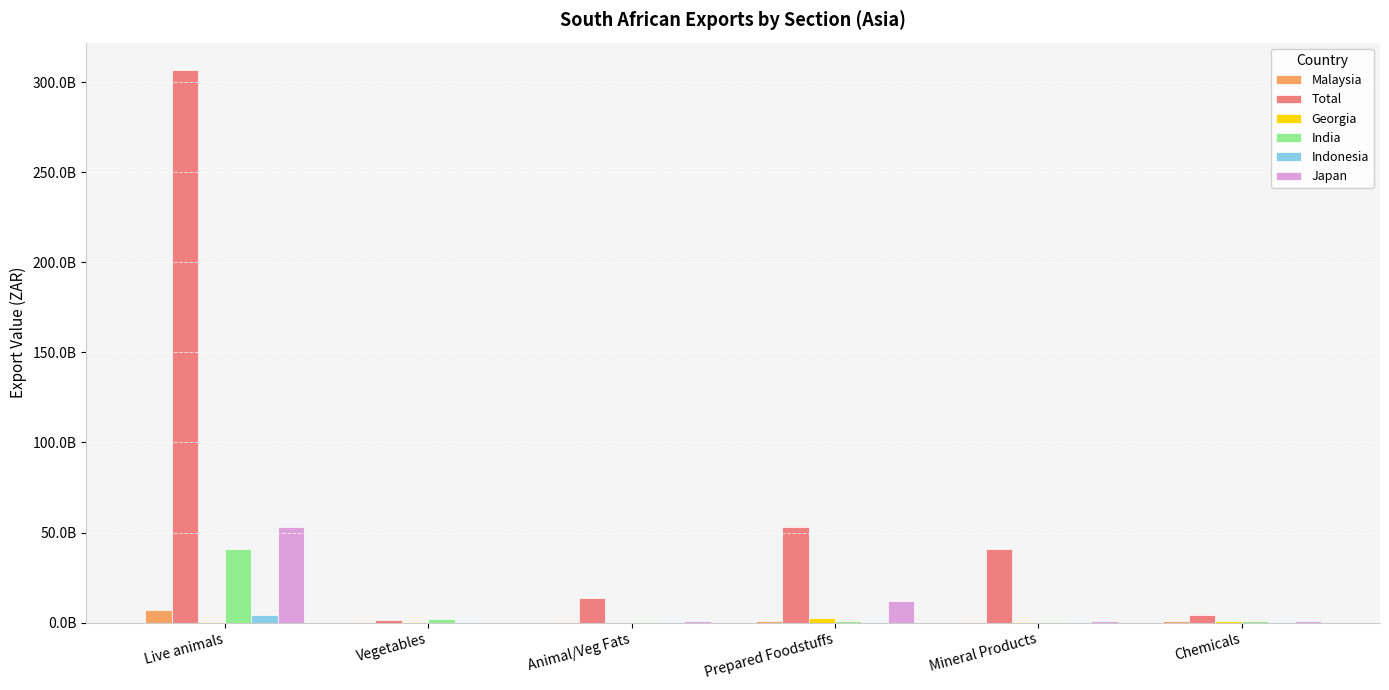

What is the minimum value shown in the chart?

7736673